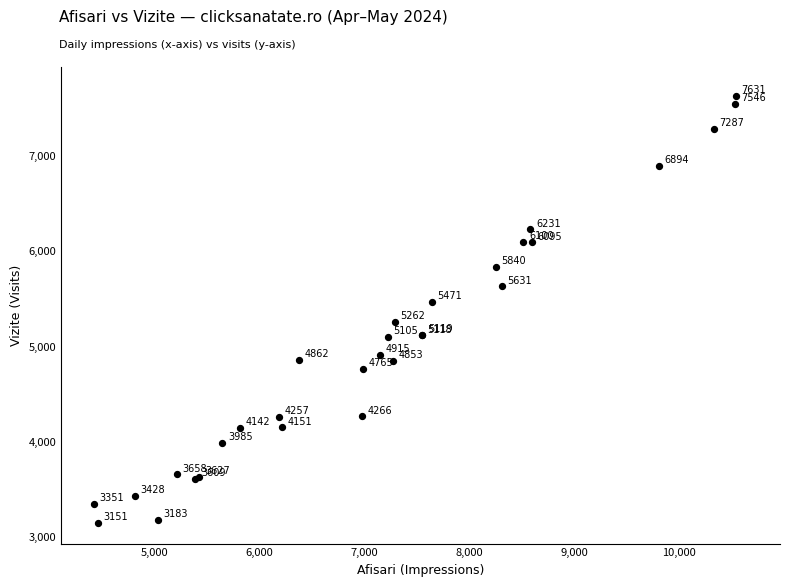

What Y value in the scatter plot is closest to 5391?

5471